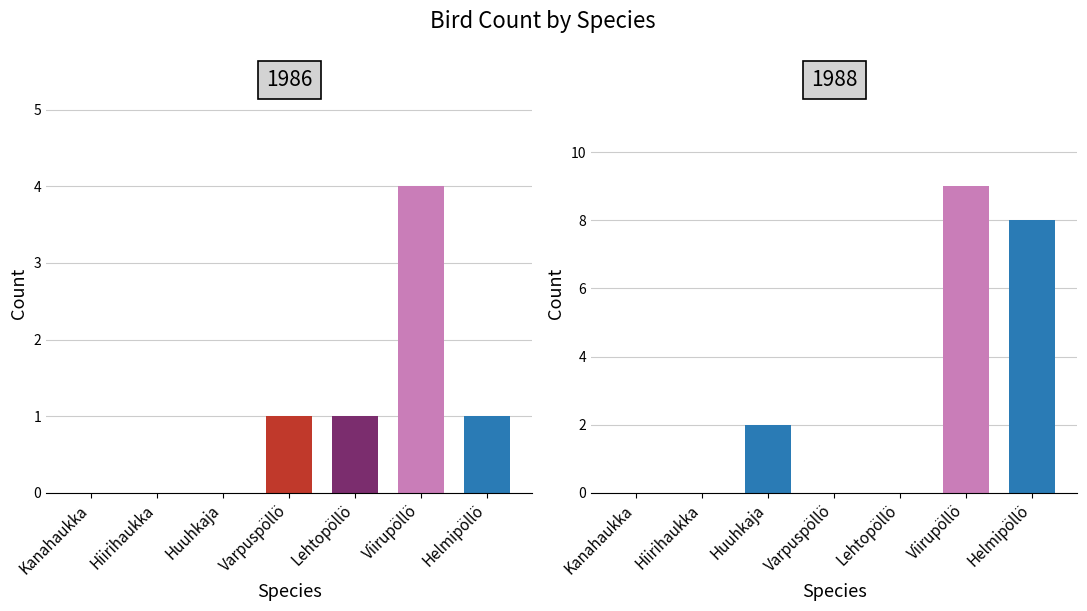

Count the number of data series in this chart.

2